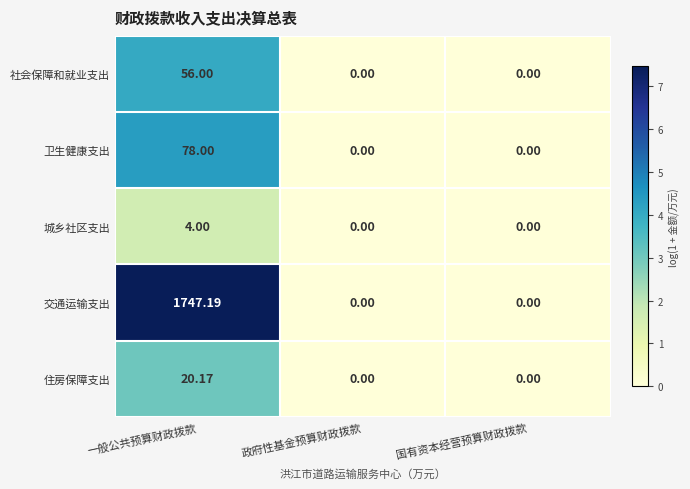

Rank the series by their maximum value, from lowest to highest.

城乡社区支出, 住房保障支出, 社会保障和就业支出, 卫生健康支出, 交通运输支出